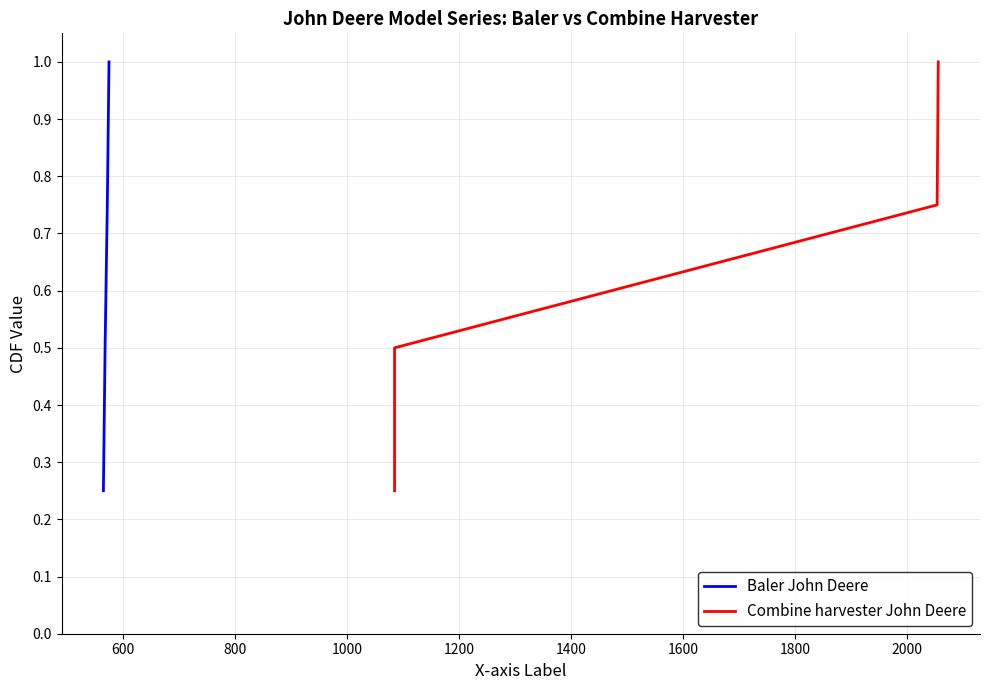

True or false: Baler John Deere has more than 1 interior local peaks.

False